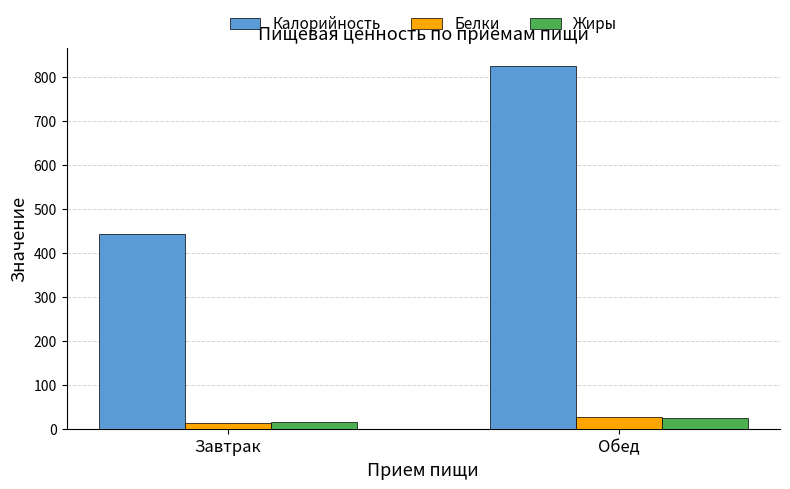

Rank the categories by Жиры value from lowest to highest.

Завтрак, Обед